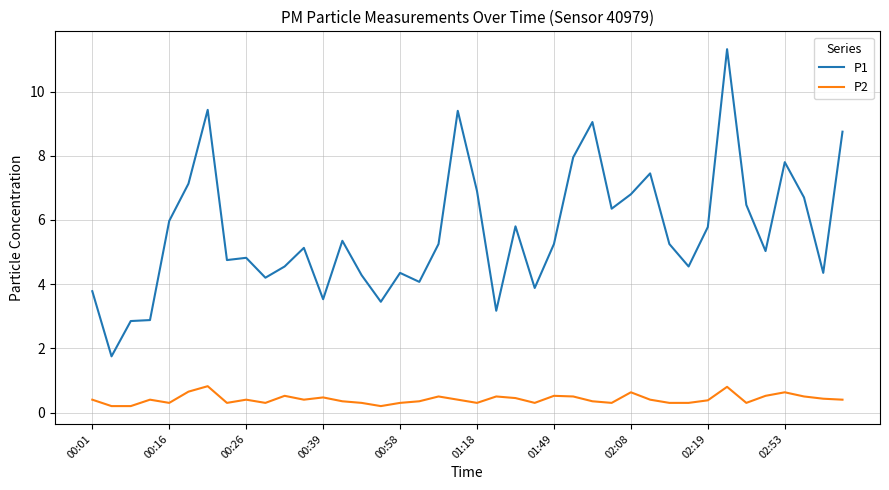

True or false: P1 and P2 cross at least once.

False